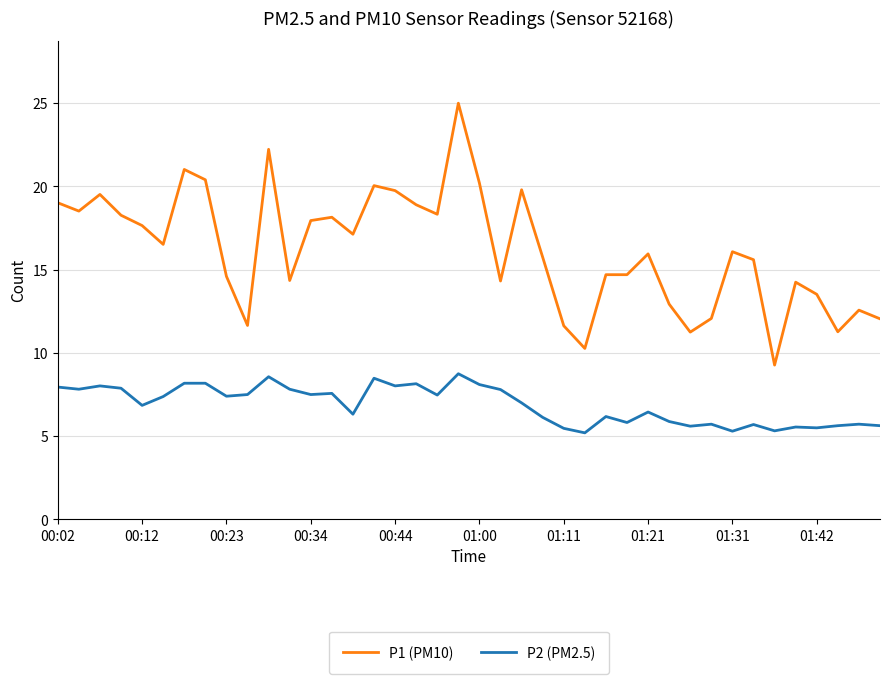

What is the lowest value of the P2 (PM2.5) series?

5.2